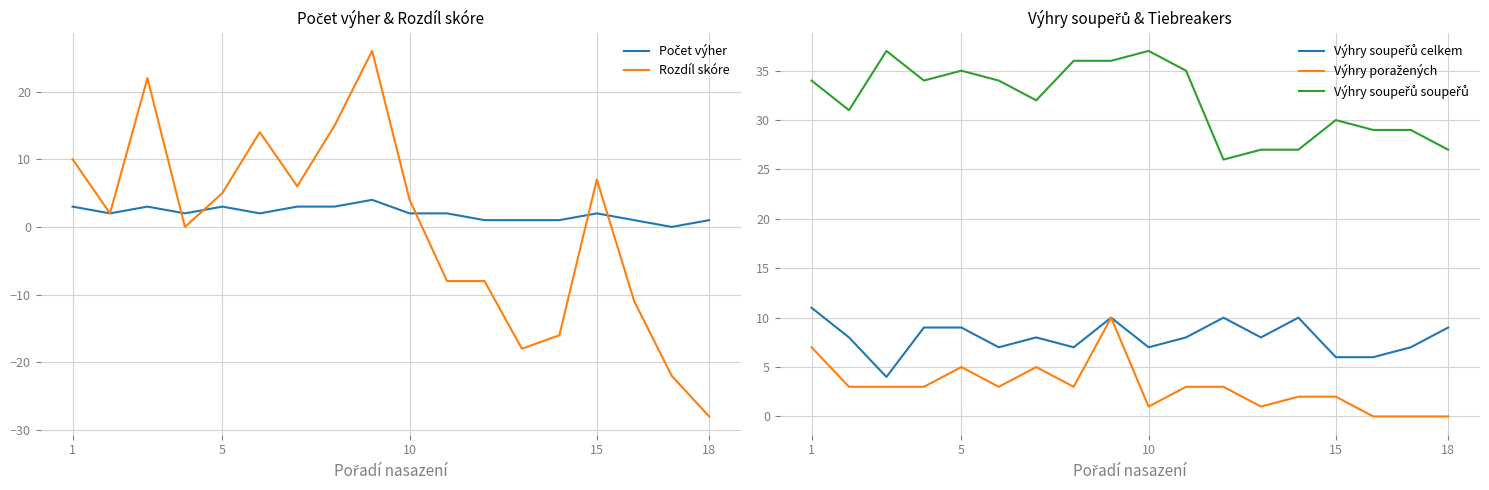

At how many categories does at least one series exceed 17?

18